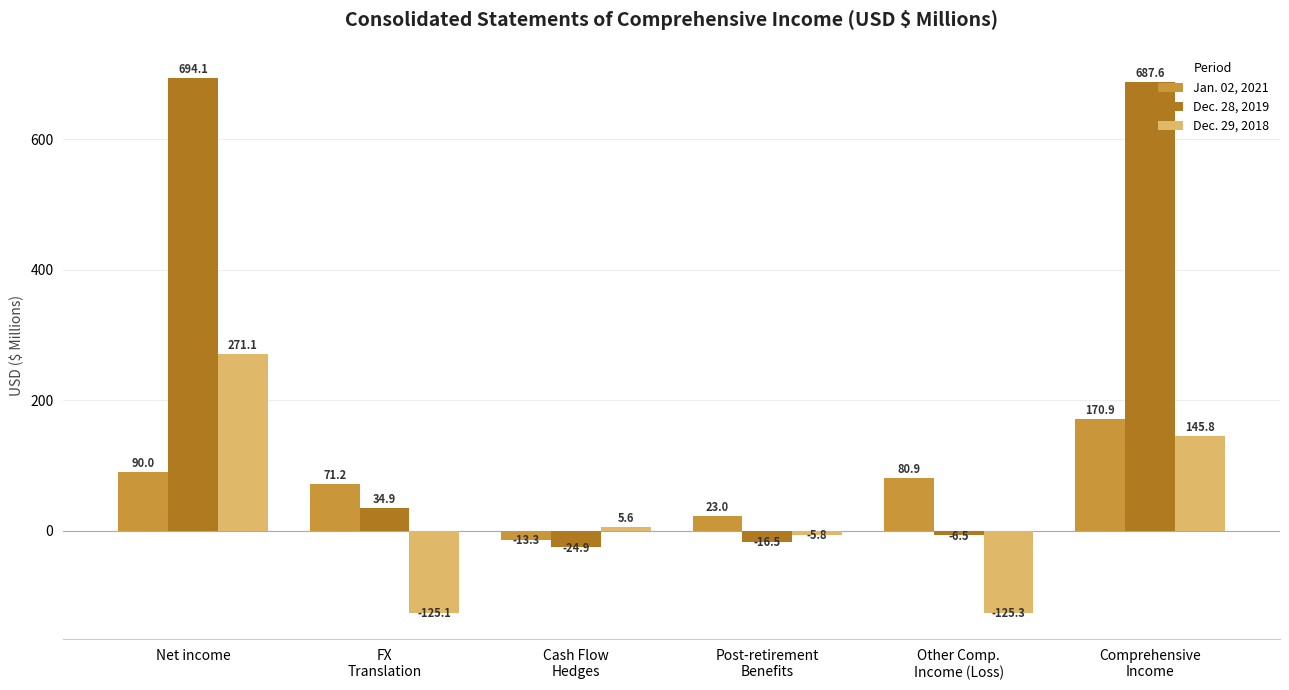

Rank the series by their maximum value, from lowest to highest.

Jan. 02, 2021, Dec. 29, 2018, Dec. 28, 2019